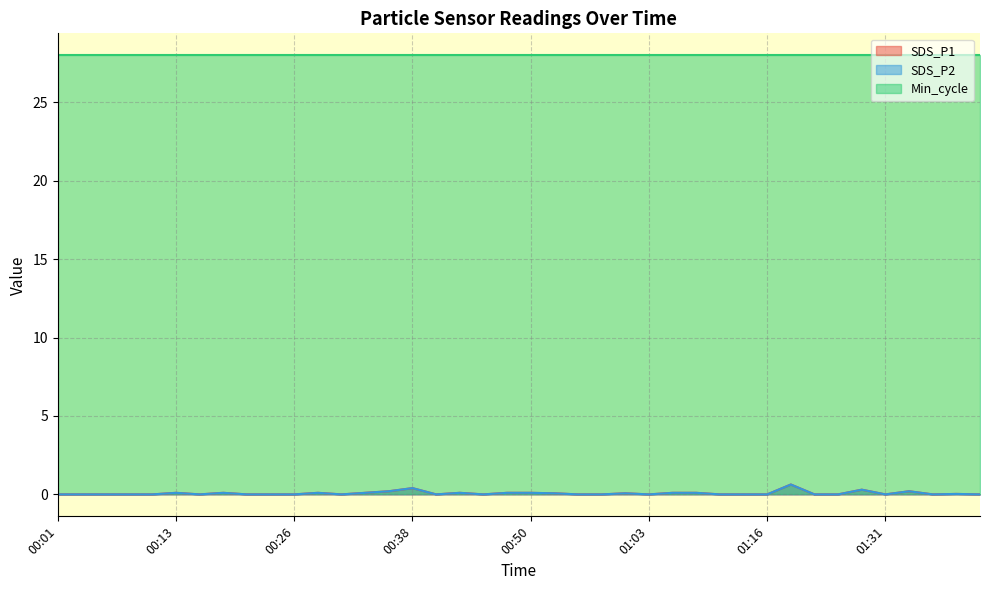

What is the label of the 20th point from the right?

00:50